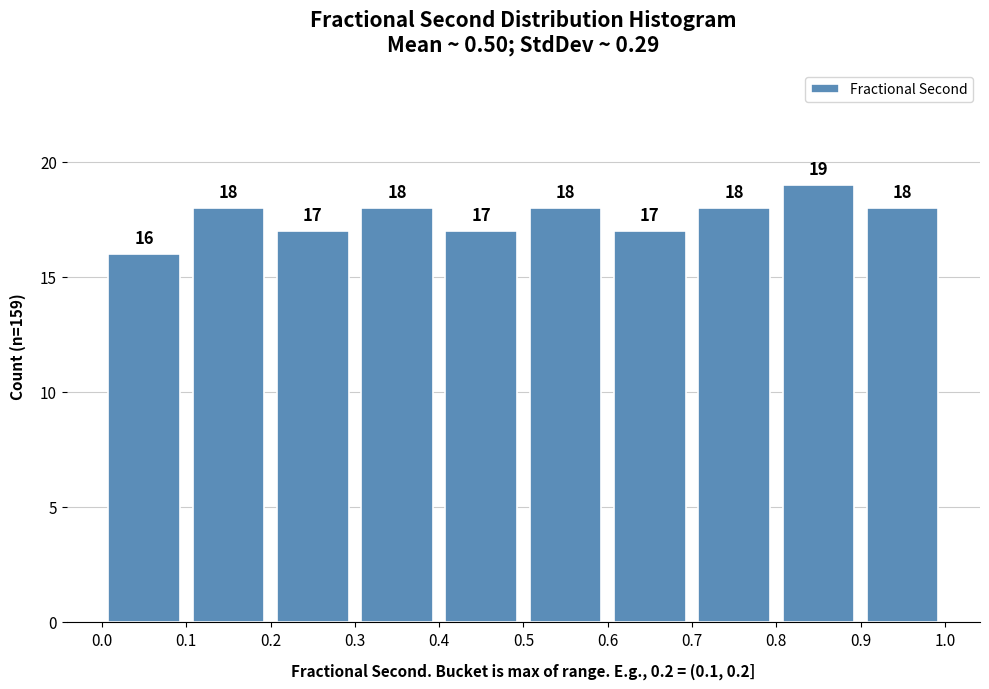

Reading left to right, transcribe this chart: for each bar, give the range it covers on the x-axis and its height.

0.0 to 0.1: 16
0.1 to 0.2: 18
0.2 to 0.3: 17
0.3 to 0.4: 18
0.4 to 0.5: 17
0.5 to 0.6: 18
0.6 to 0.7: 17
0.7 to 0.8: 18
0.8 to 0.9: 19
0.9 to 1.0: 18